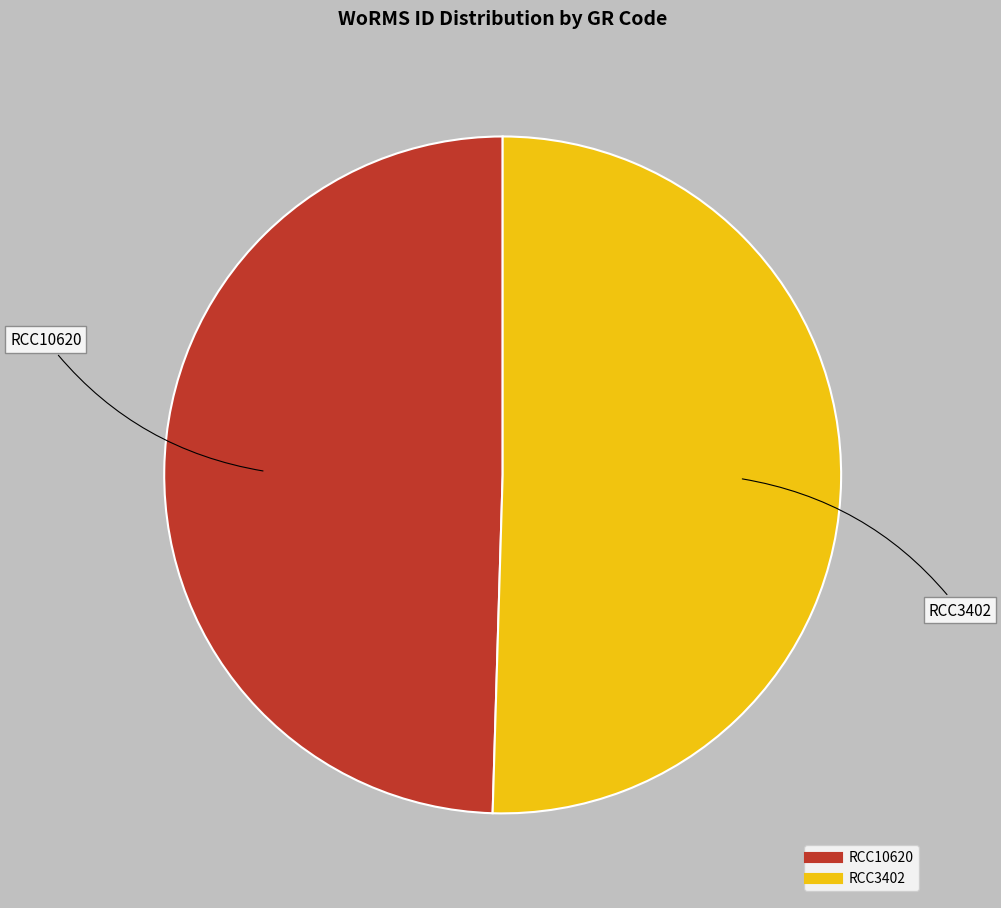

Which slice is the smallest?

RCC10620